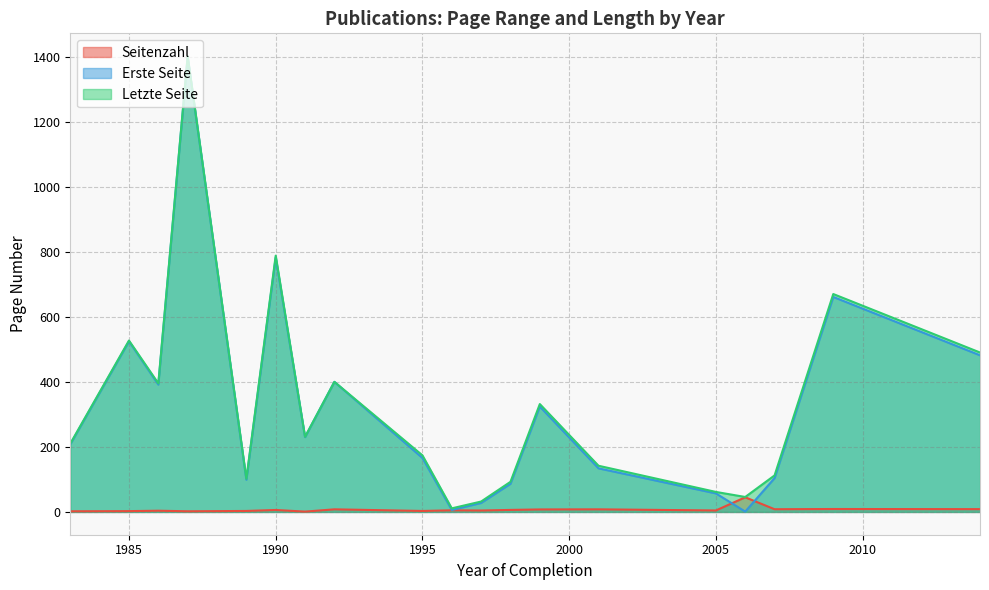

What is the difference between the second highest and minimum values in the Seitenzahl series?

15